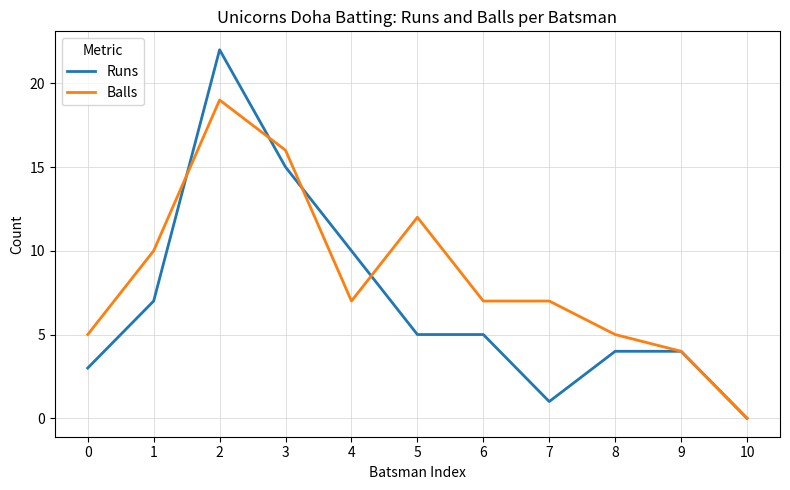

What is the difference between the maximum and minimum values in the Balls series?

19